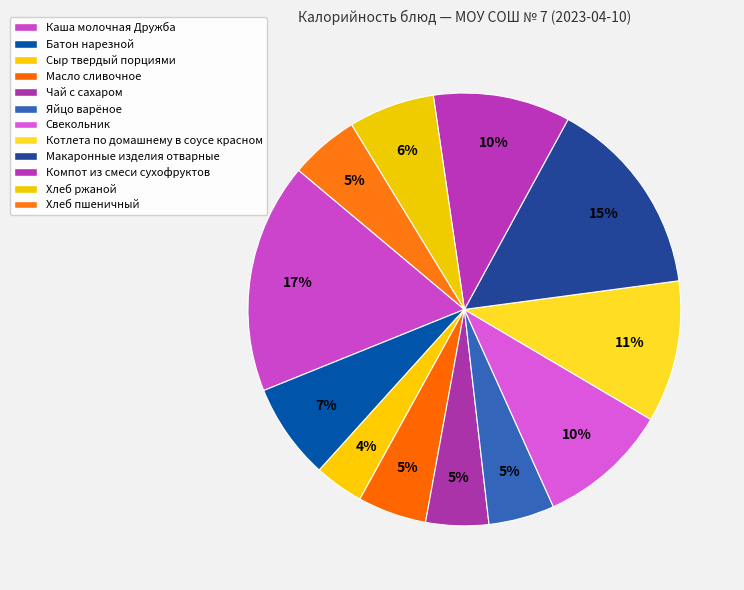

True or false: Котлета по домашнему в соусе красном accounts for 11% of the total.

True